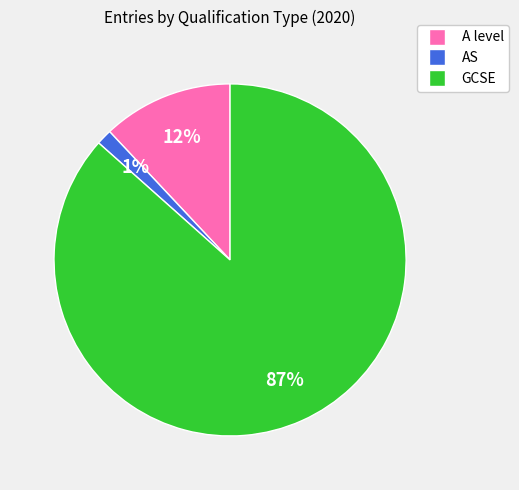

What is the largest slice in the pie chart?

GCSE